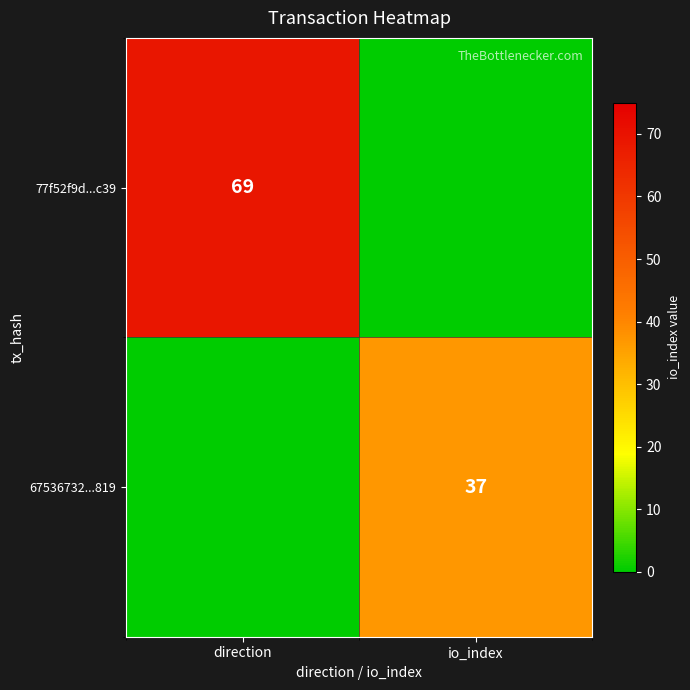

What is the spread (max minus min) of values at io_index?

37